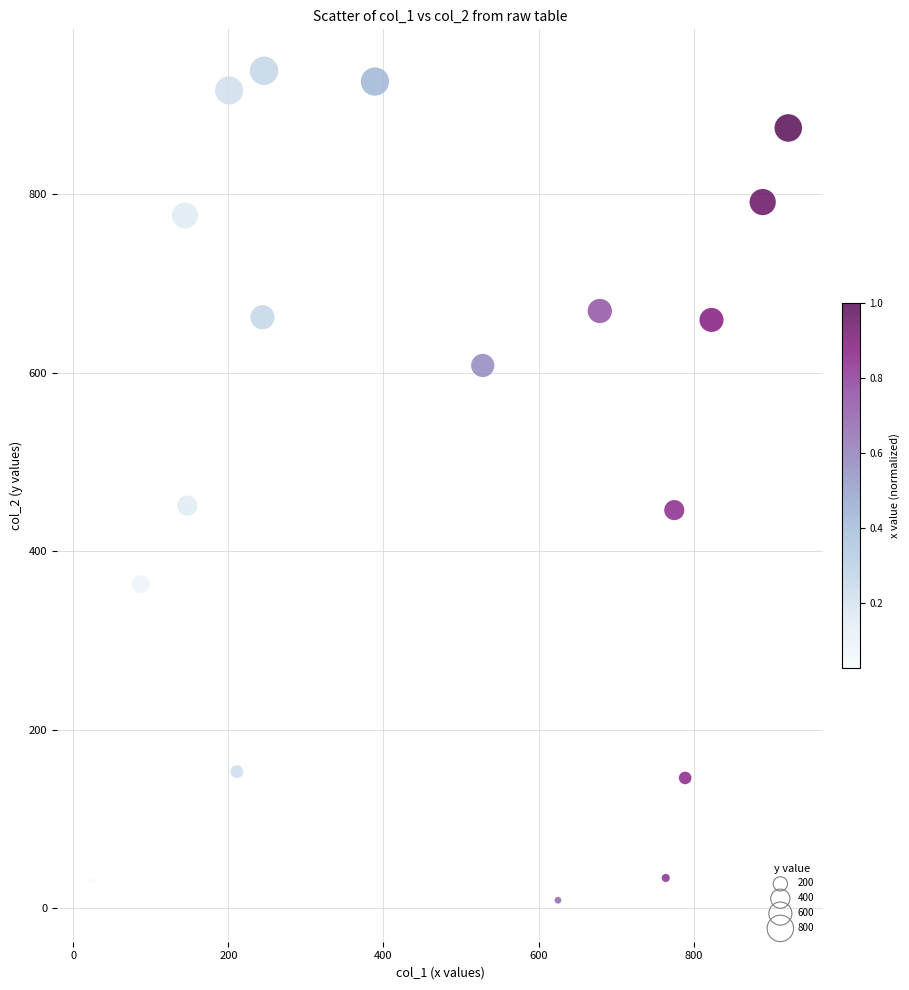

What is the range of X values (max minus min)?

898